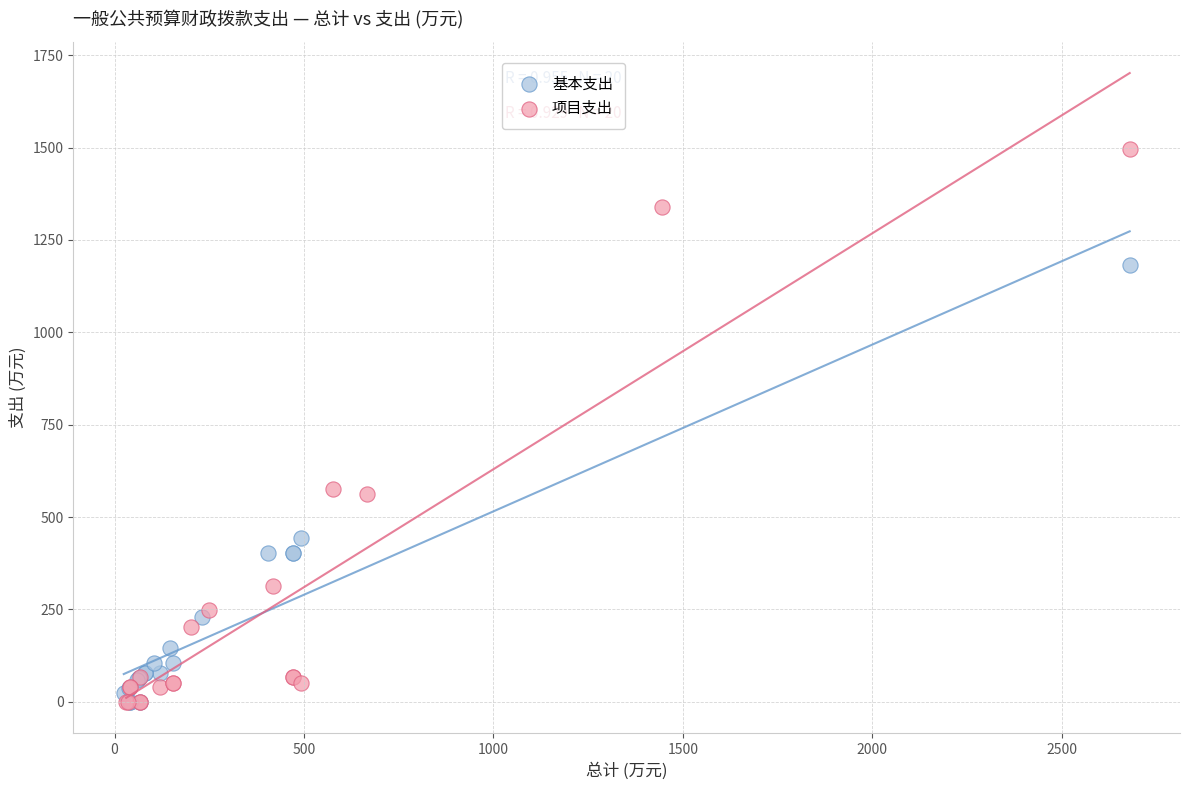

Which series contains the highest Y value?

项目支出